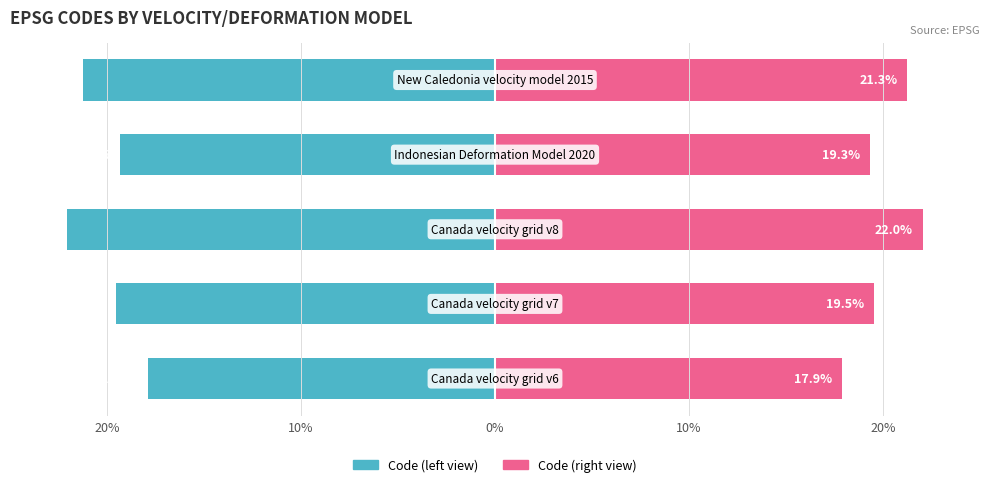

Between 20% and 10%, which is larger?

20%